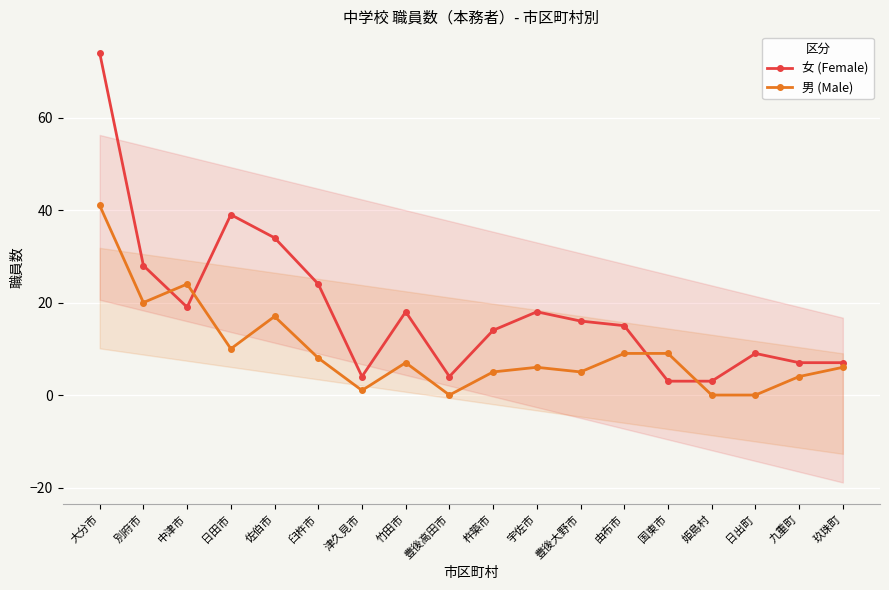

What position from the left is 国東市?

14